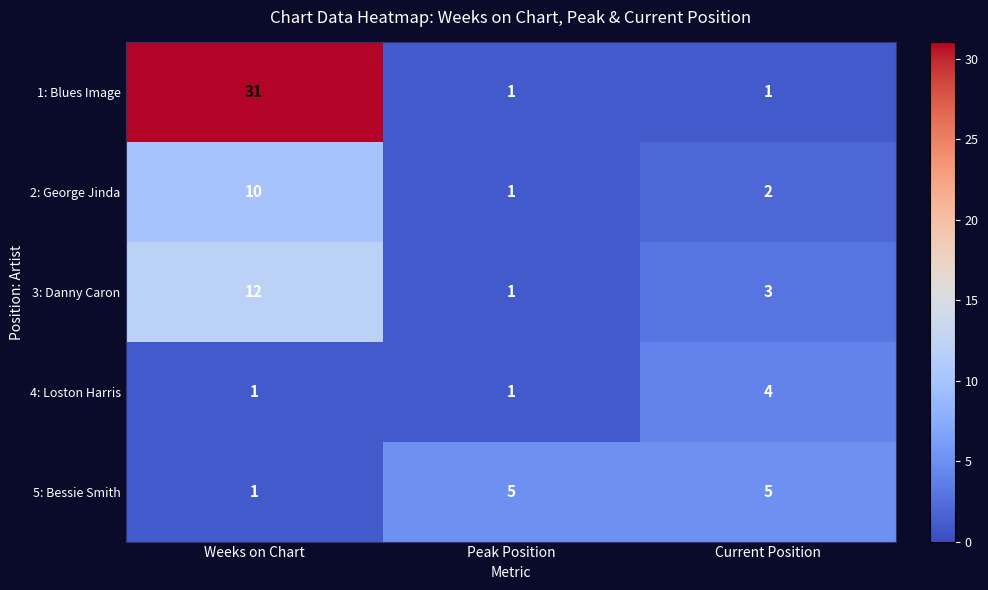

Which category has the highest value across all series?

Weeks on Chart